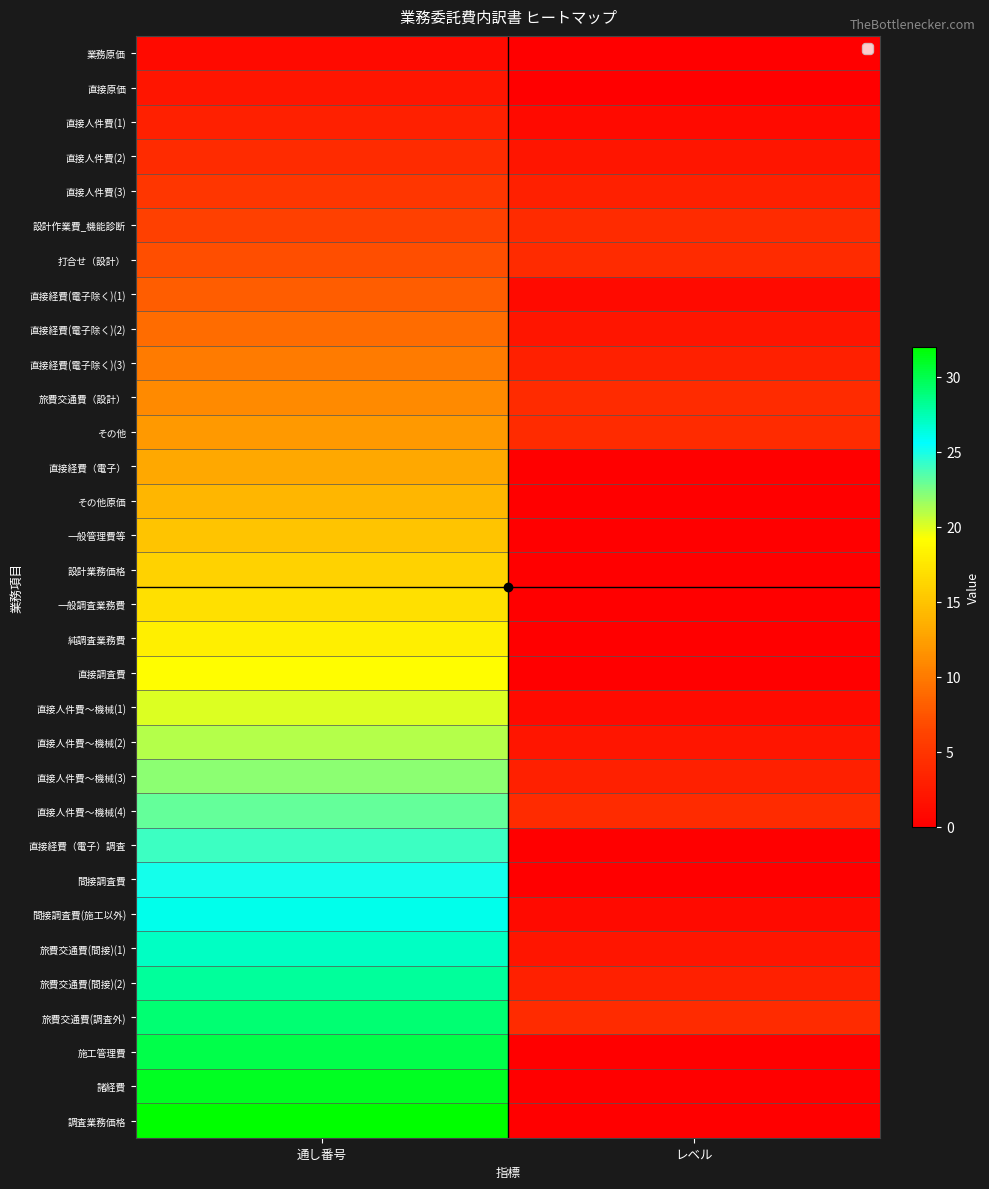

Count the number of categories in the chart.

2